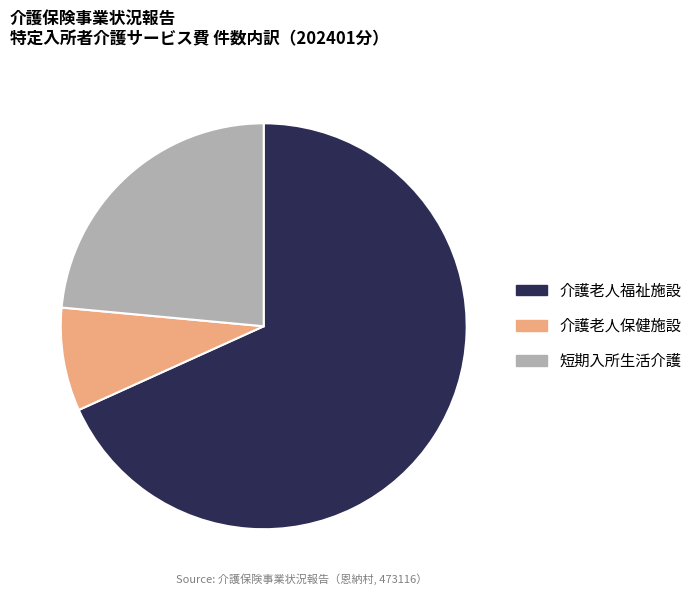

Rank the categories by value from lowest to highest.

介護老人保健施設, 短期入所生活介護, 介護老人福祉施設